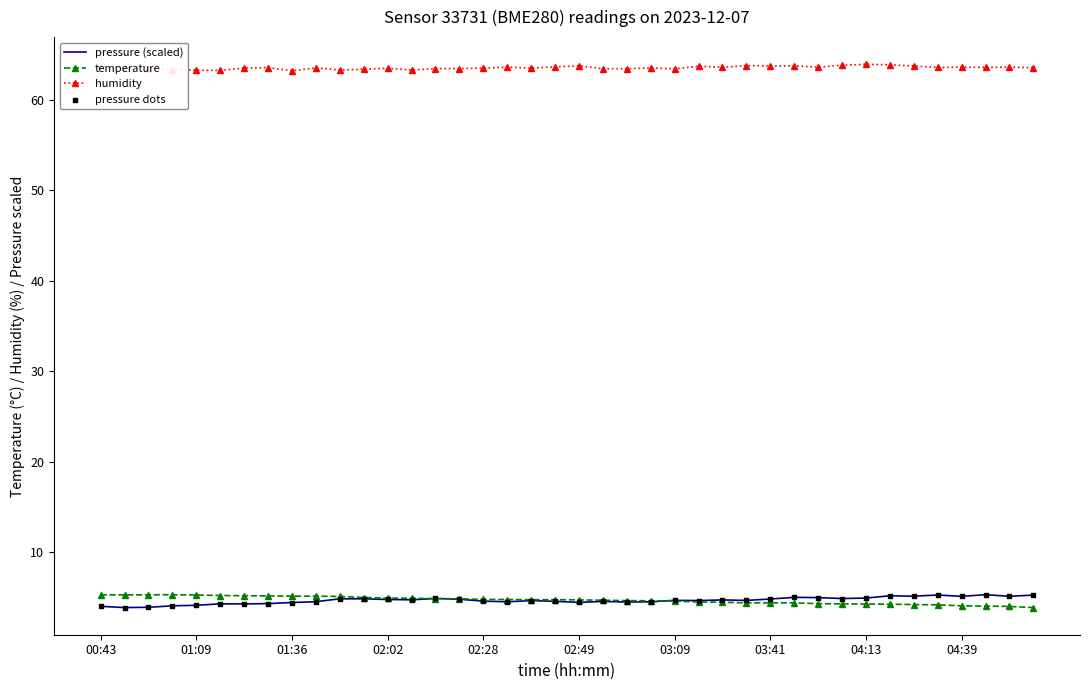

True or false: humidity and temperature intersect in this chart.

False